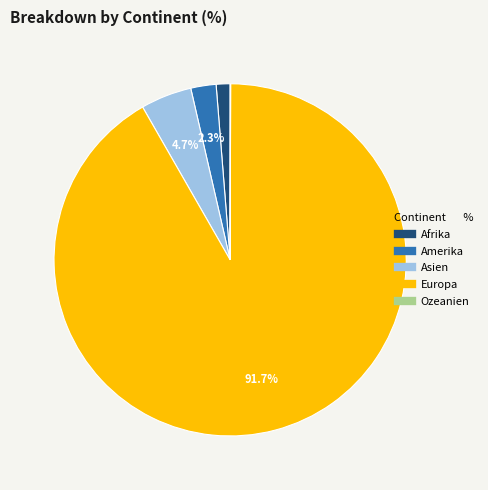

Is there a majority slice in this chart?

Yes